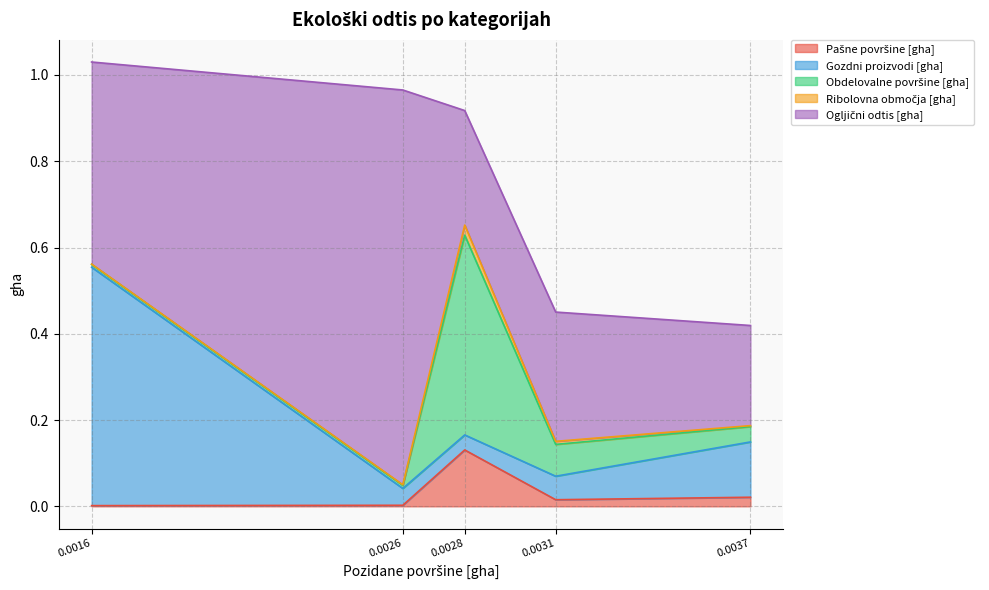

Does the chart display data point markers on the line(s)?

No